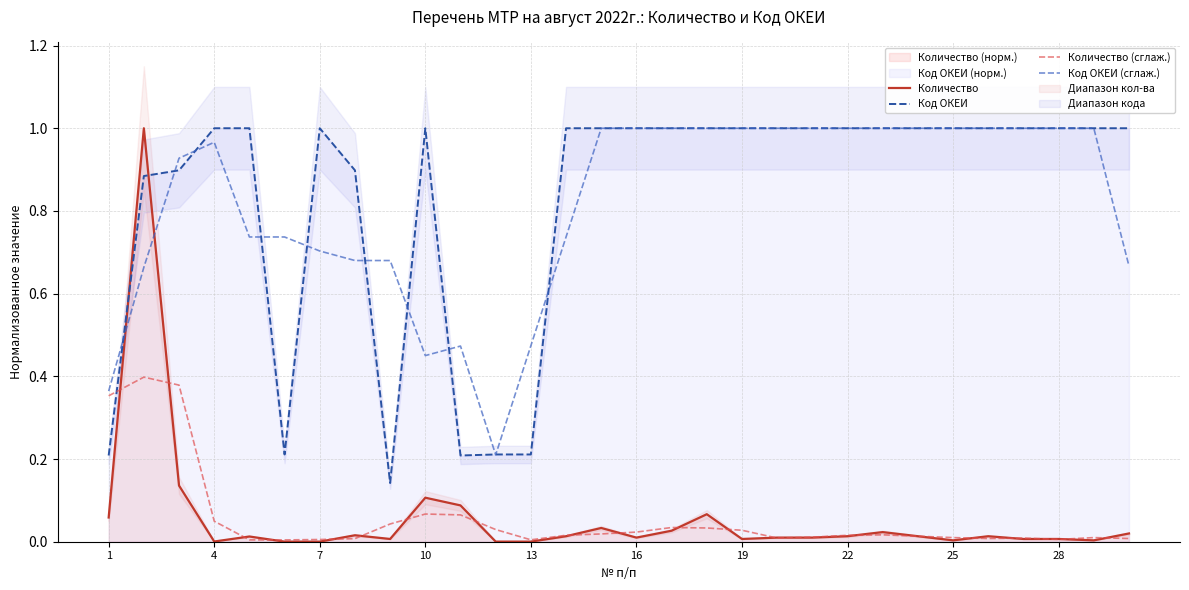

What is the spread (max minus min) of values at 22?

1.0